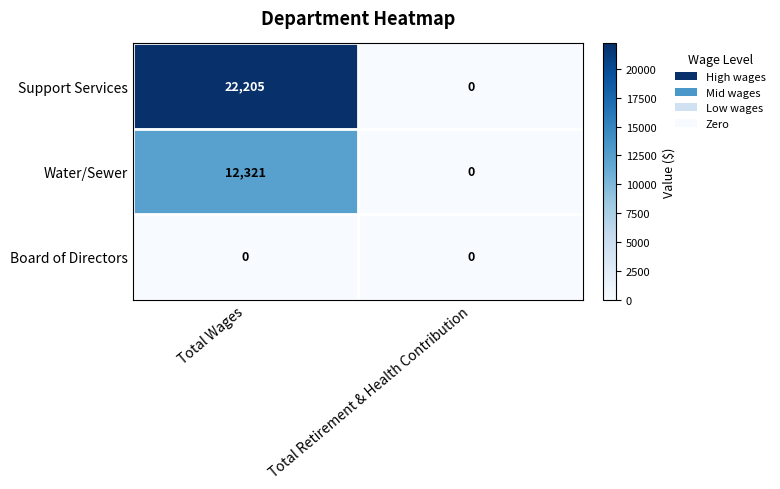

The Board of Directors series shows 0 at Total Wages. True or false?

True